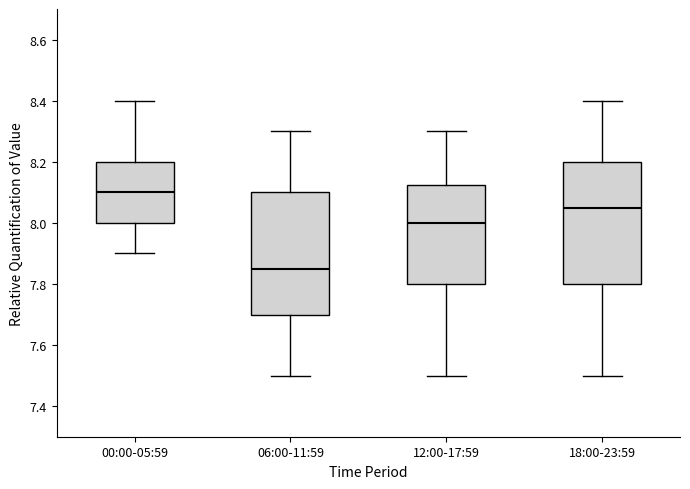

Reading left to right, transcribe this box plot: for each box, give where its median line is, the range the box spans, and where its two whiskers end, as read against the y-axis. The values are not printed on the chart, so give them approximately, as read against the axis.

00:00-05:59: median 8.10, box 8.00 to 8.20, whiskers 7.90 to 8.40
06:00-11:59: median 7.86, box 7.70 to 8.10, whiskers 7.50 to 8.30
12:00-17:59: median 8.00, box 7.80 to 8.12, whiskers 7.50 to 8.30
18:00-23:59: median 8.06, box 7.80 to 8.20, whiskers 7.50 to 8.40